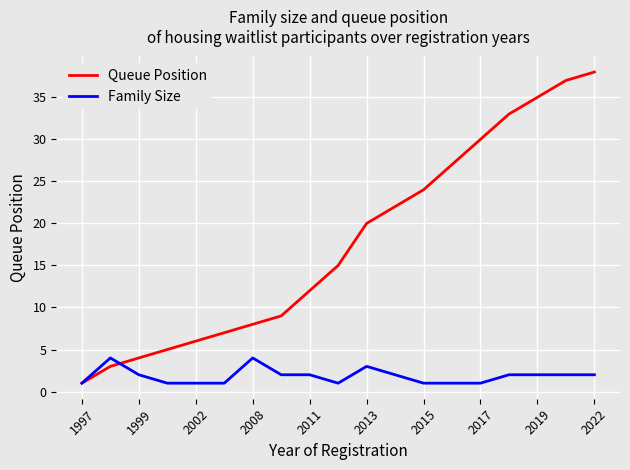

List the series in order of their peak value, highest first.

Queue Position, Family Size